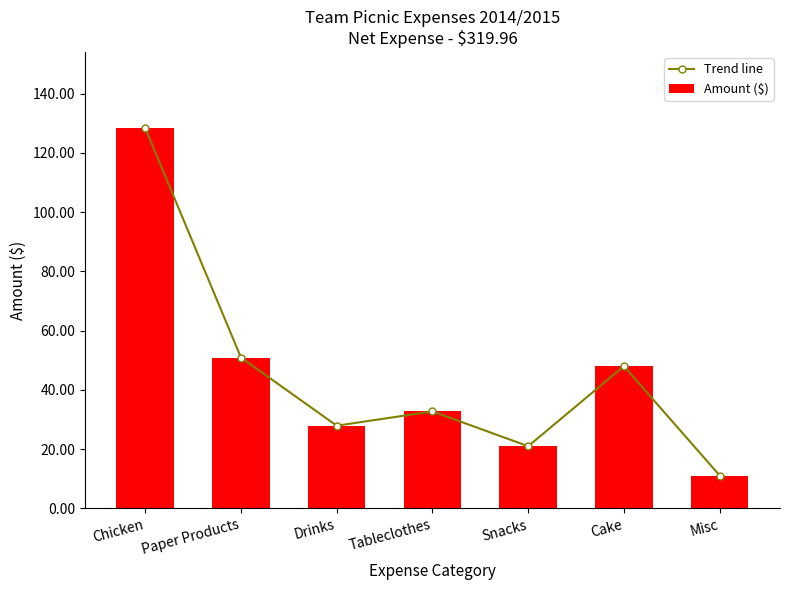

Which has a higher value, Paper Products or Tableclothes?

Paper Products